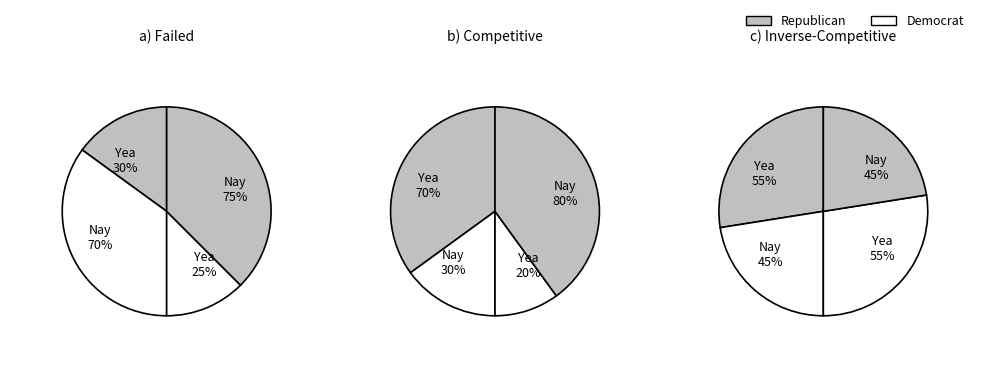

True or false: Mon accounts for 17% of the total.

False